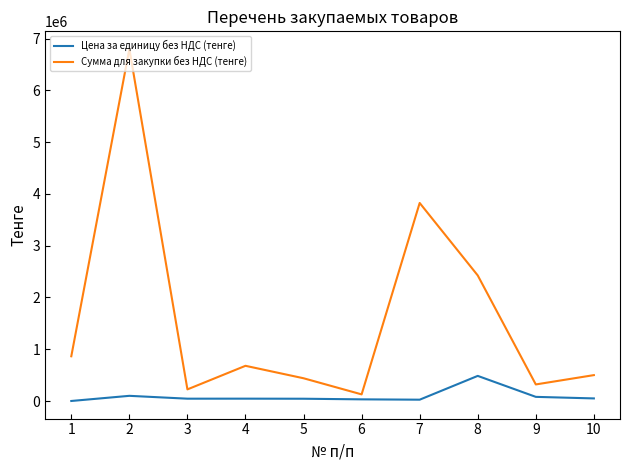

Which series has the widest spread of values?

Сумма для закупки без НДС (тенге)